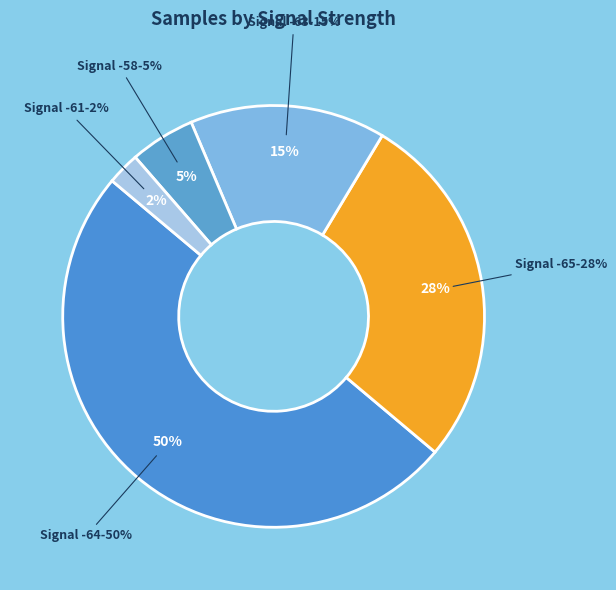

Does 22 represent more than half of the total?

No